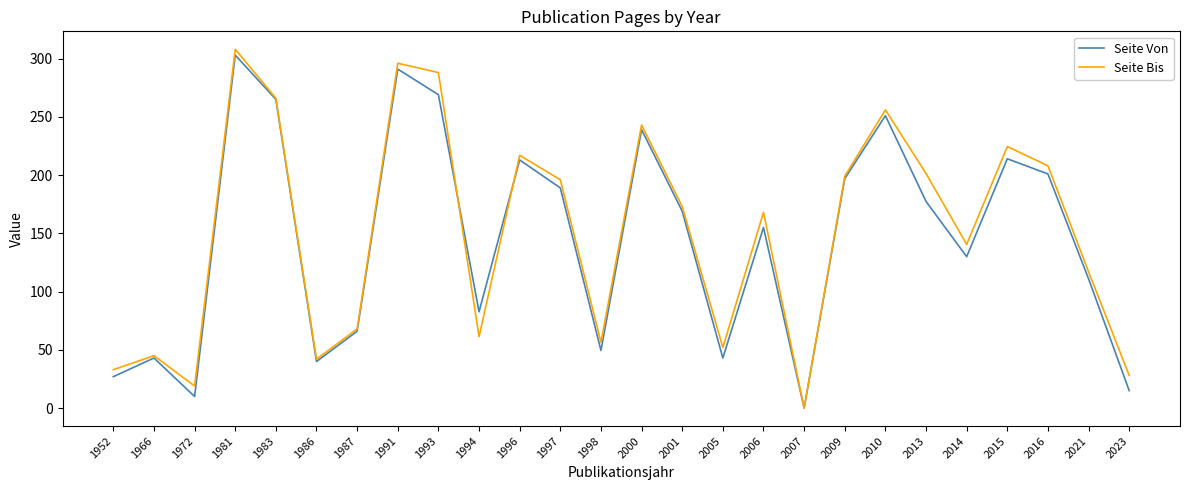

True or false: Seite Bis has a value of 49.5 at 1952.

False